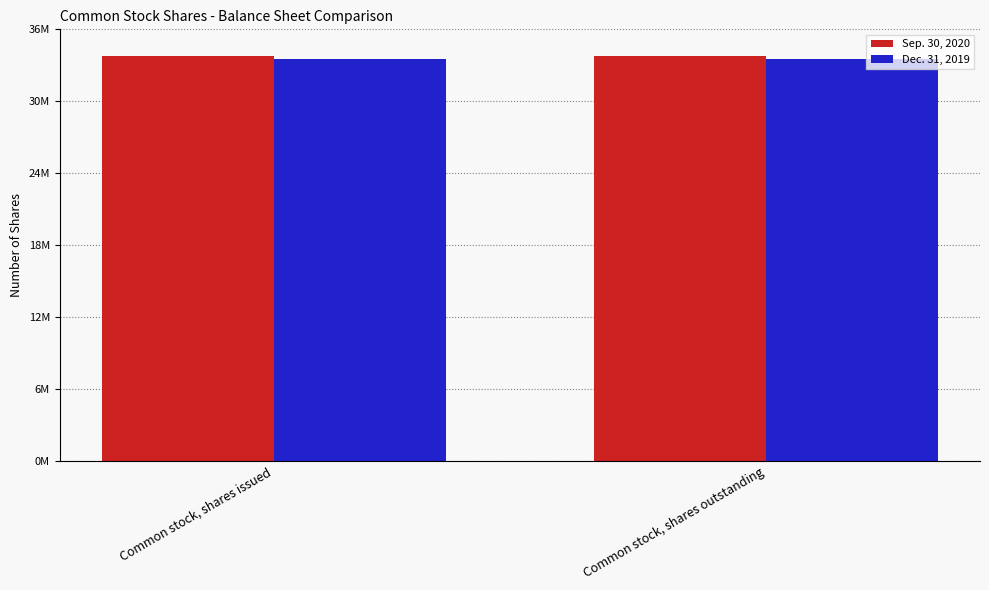

Reading right to left, transcribe all the data shown in this chart.

Sep. 30, 2020: Common stock, shares outstanding=33749228	Common stock, shares issued=33749228
Dec. 31, 2019: Common stock, shares outstanding=33562665	Common stock, shares issued=33562665